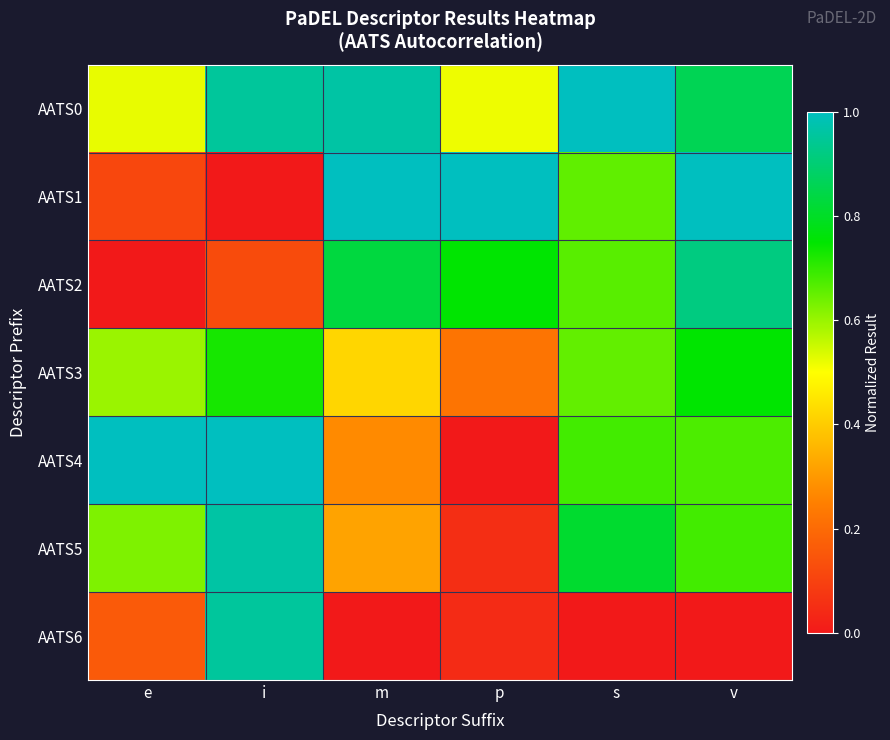

Between e and m, which series saw the biggest shift?

AATS1